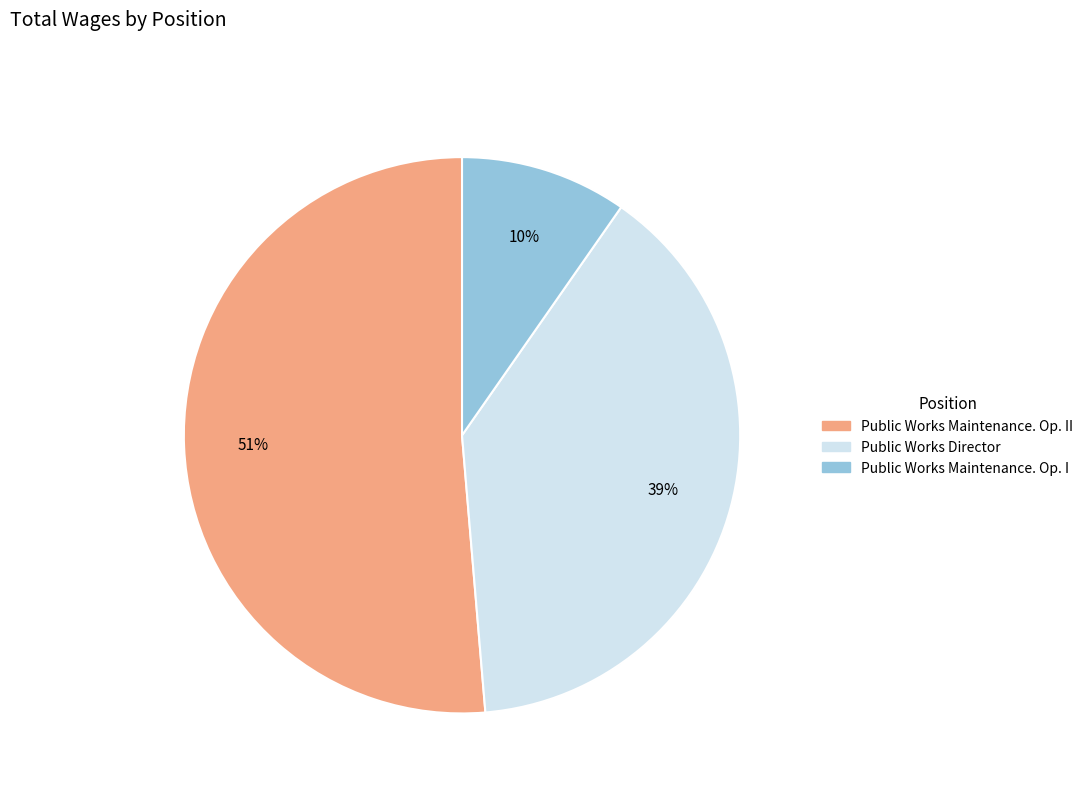

Is there any slice that represents more than half of the pie?

Yes